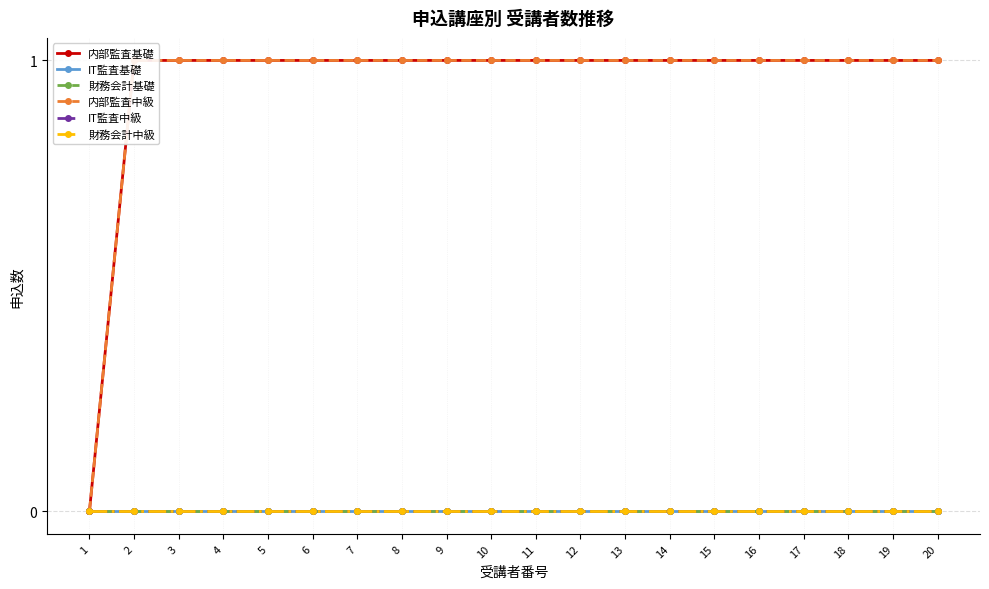

True or false: 財務会計中級 has more than 1 interior local peaks.

False